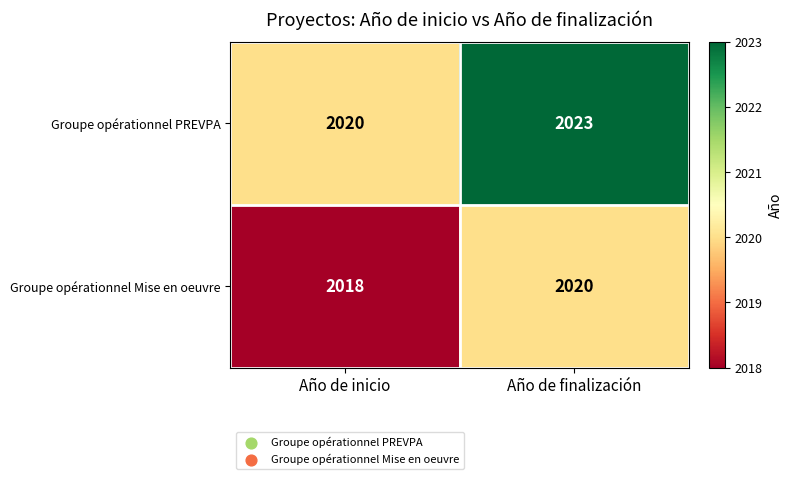

What is the greatest value displayed?

2023